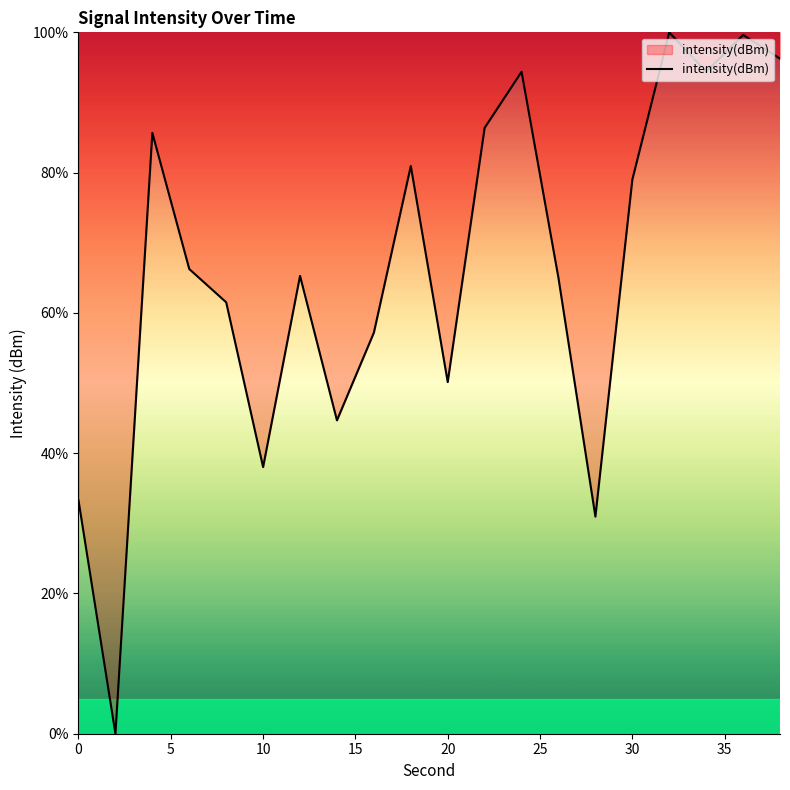

What is the maximum value shown in the chart?

100.0